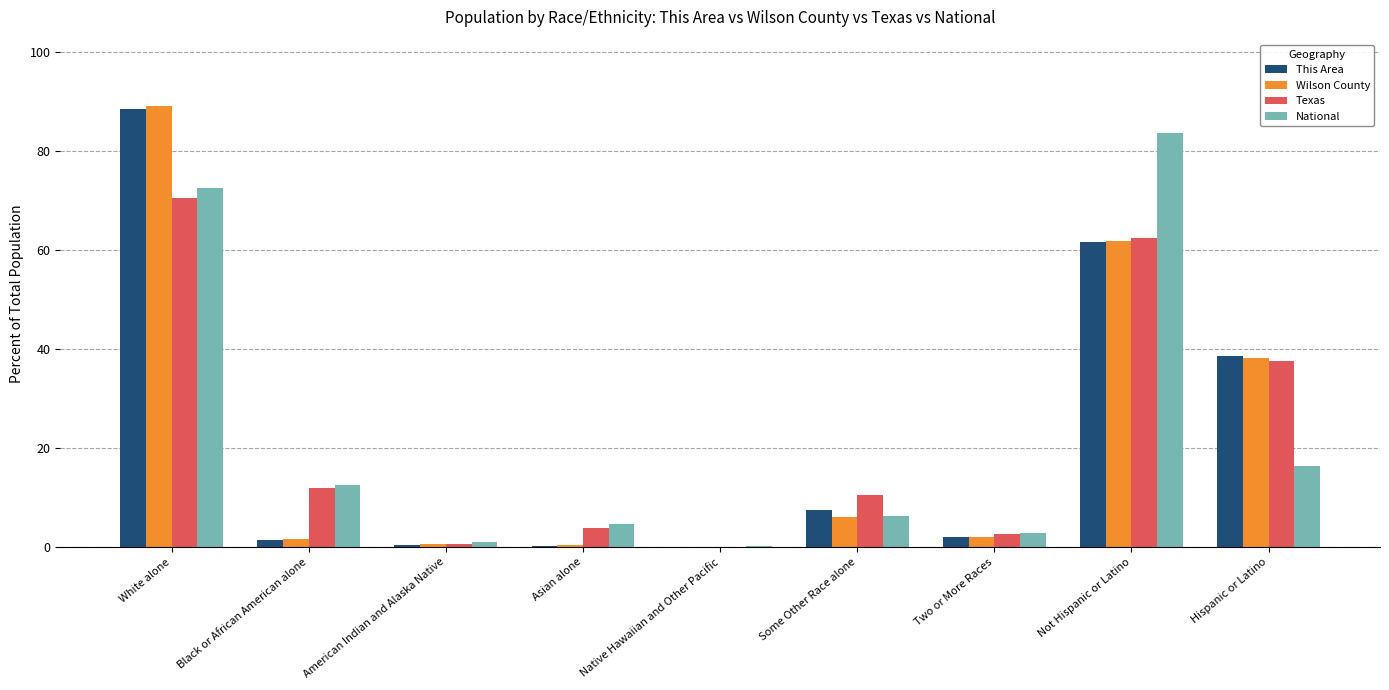

Is it true that This Area equals 0.4 at American Indian and Alaska Native?

True